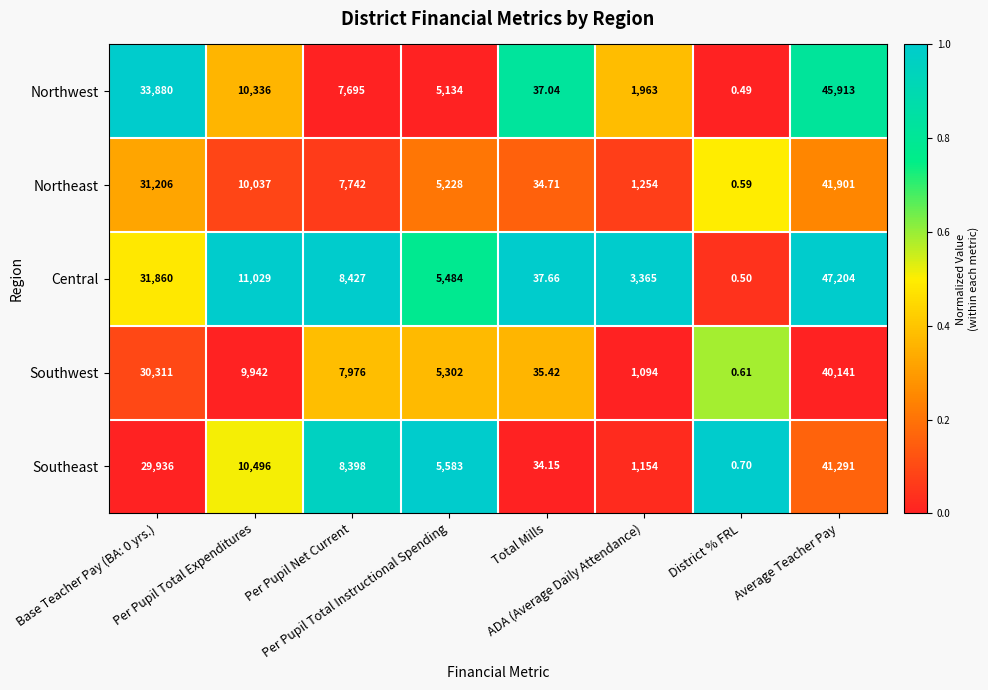

Which series has the largest range (max minus min)?

Central